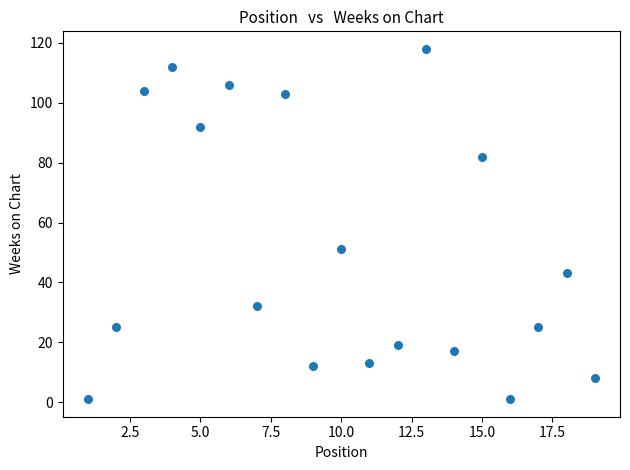

What Y value in the scatter plot is closest to 59?

51